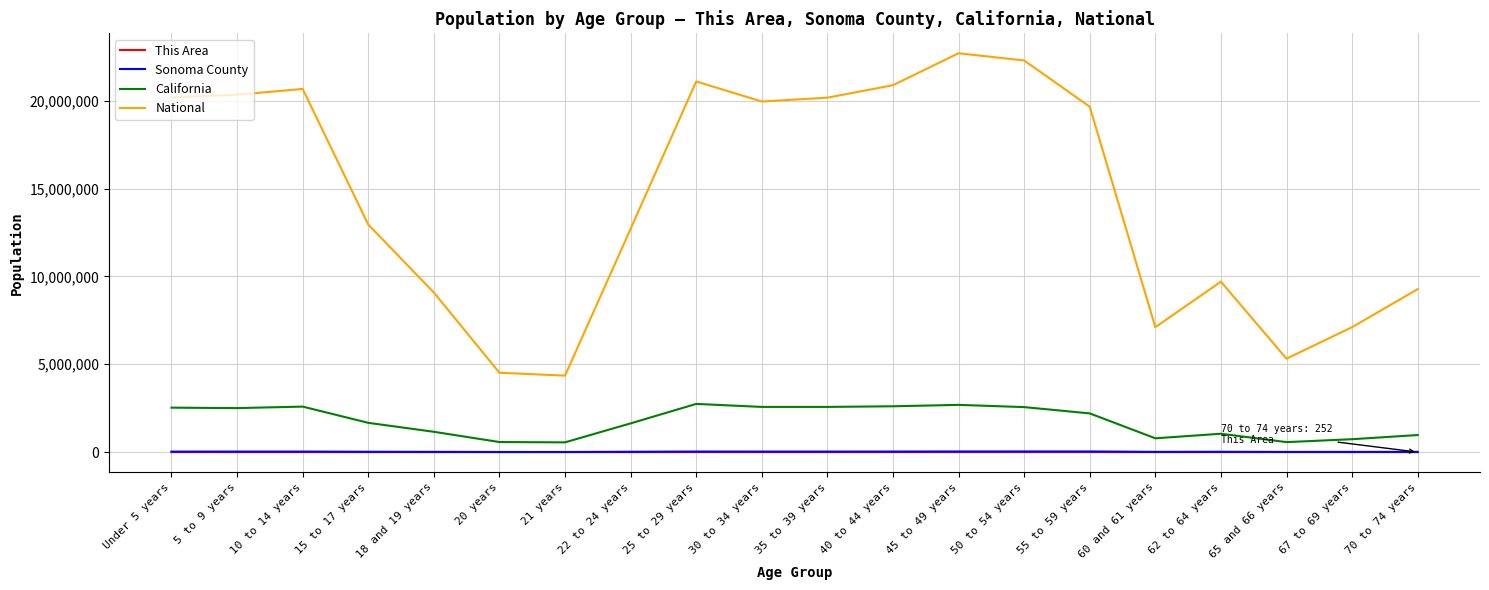

Which series has the largest total across all categories?

National